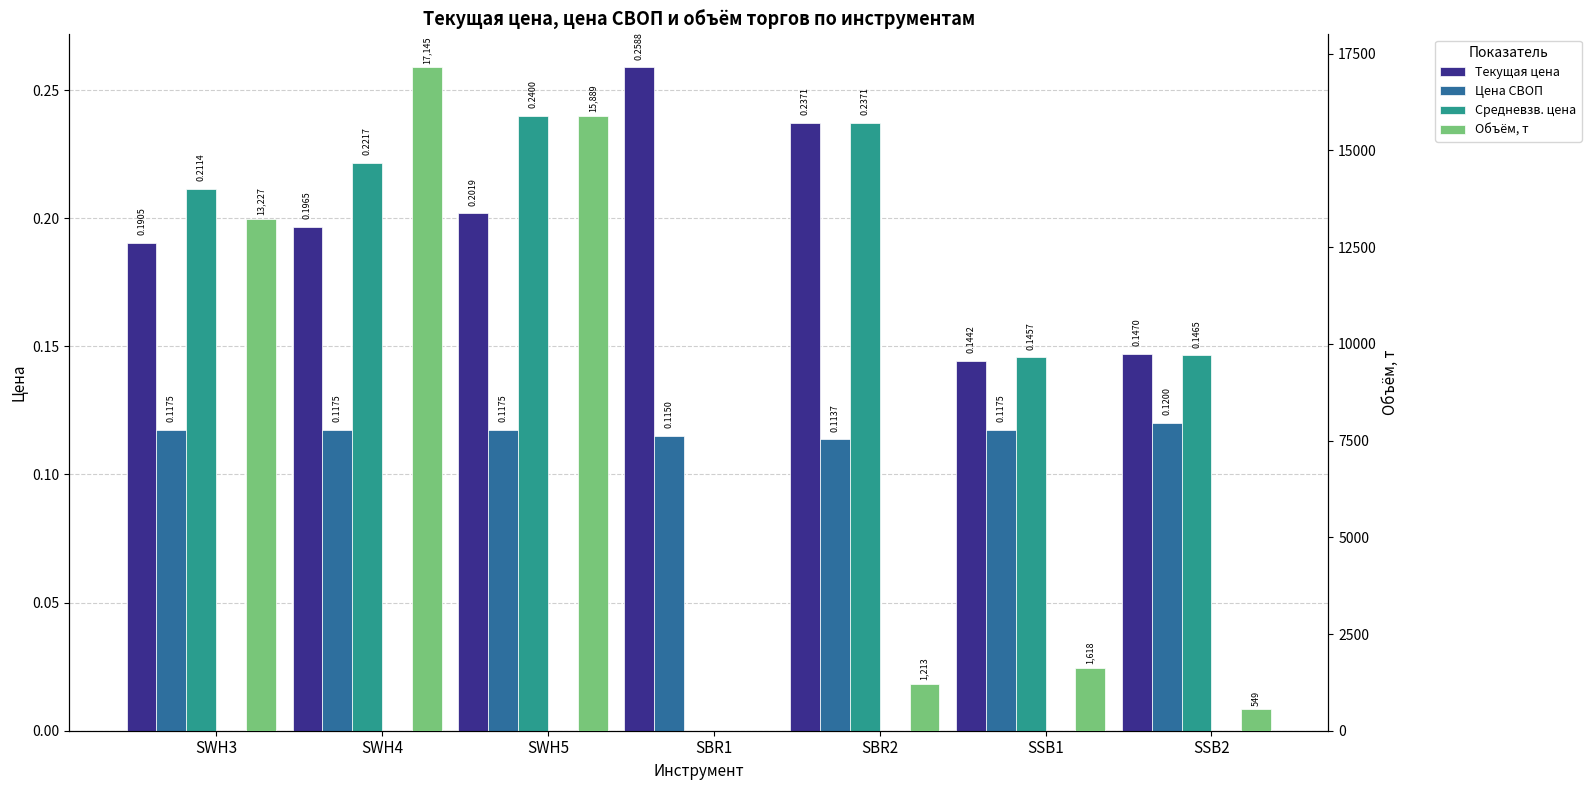

What is the sum of the Цена СВОП values at SWH4 and SSB2?

0.2